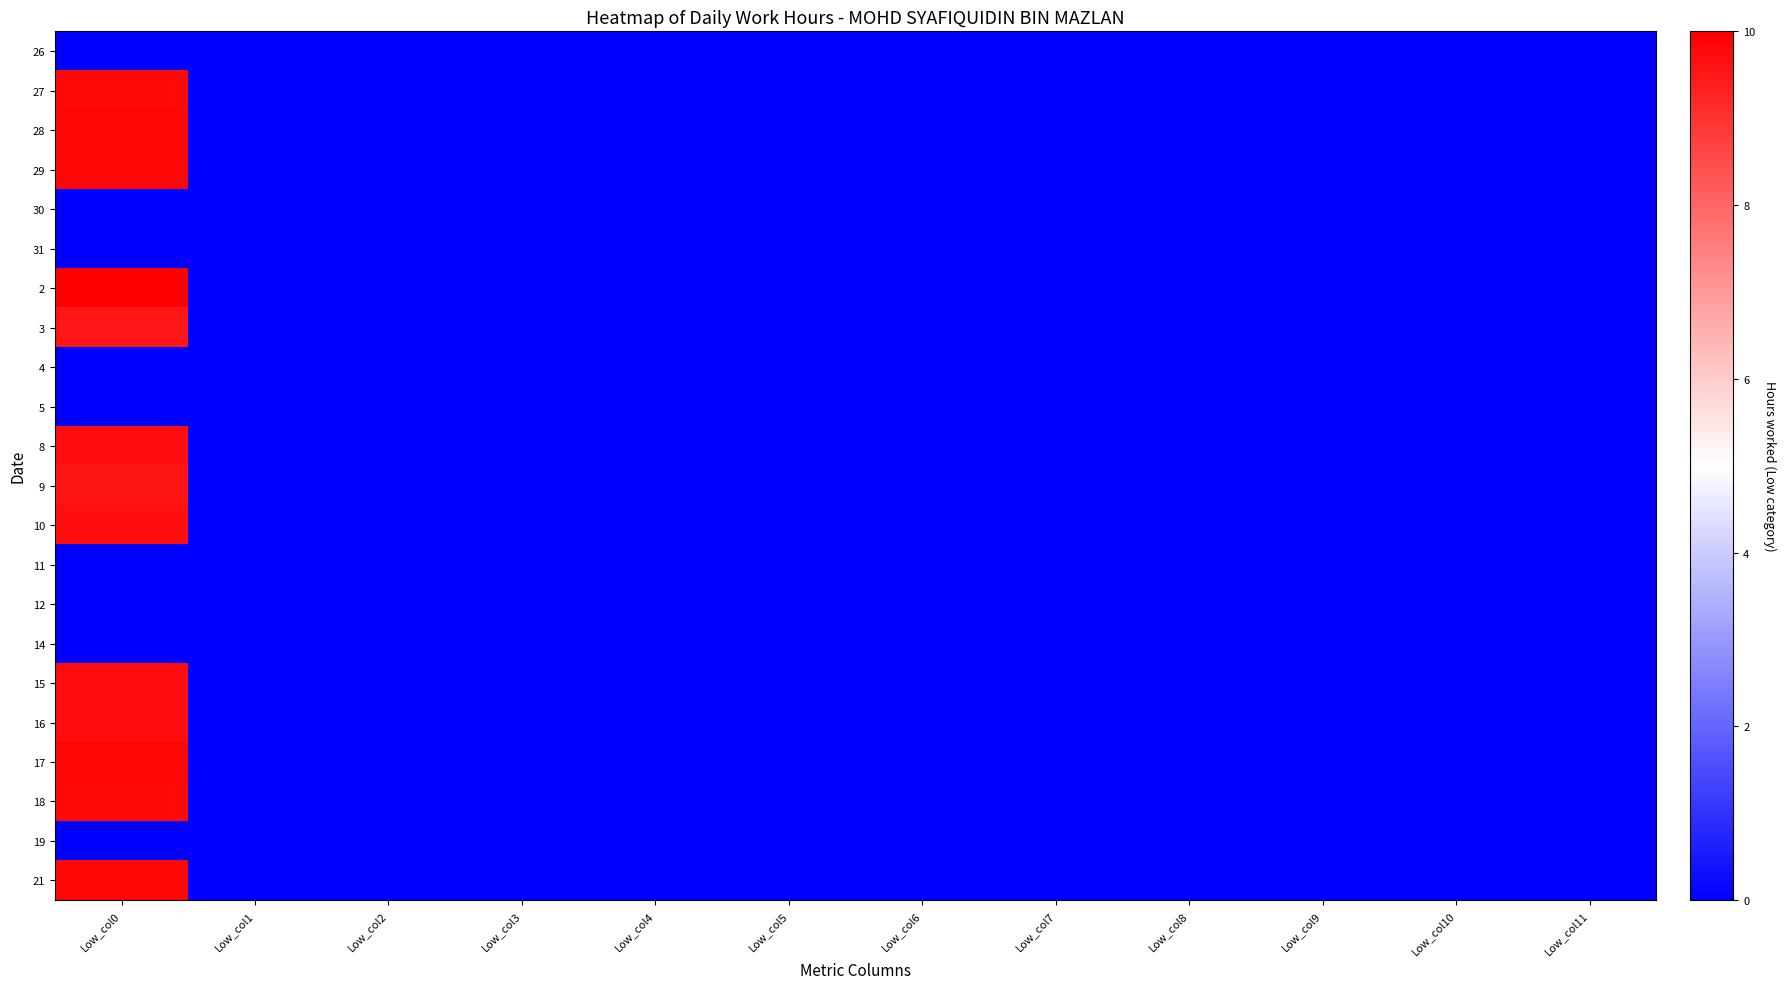

Which has a higher value, Low_col11 or Low_col0?

Low_col11